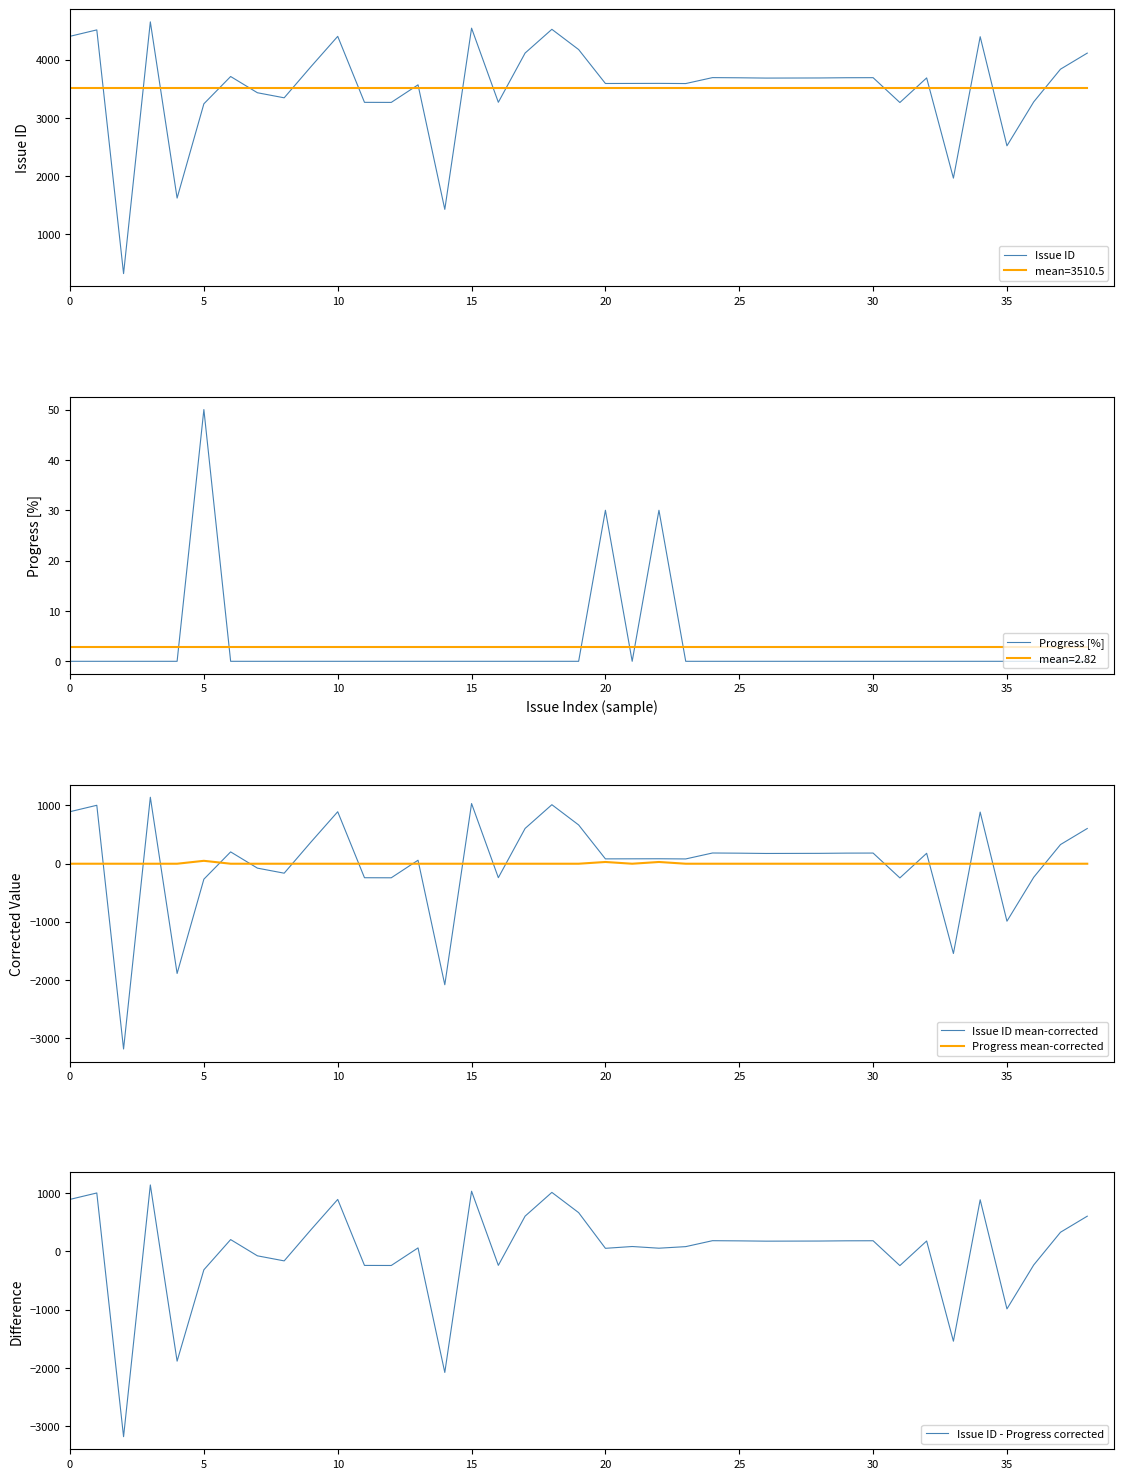

How many times do Issue ID mean-corrected and Progress mean-corrected cross each other?

18